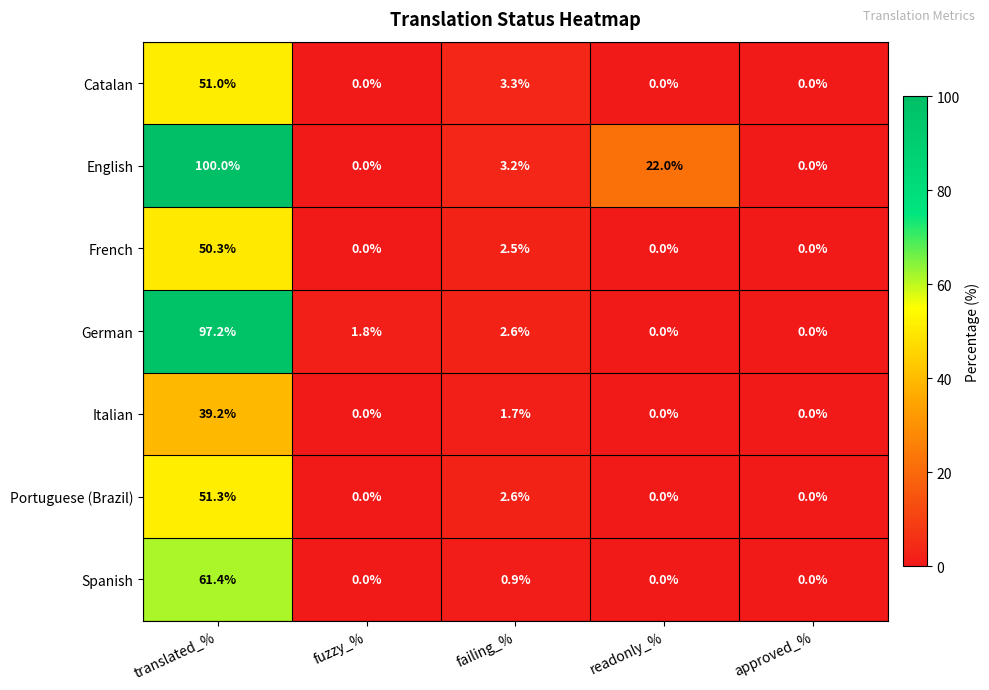

Rank the series by their maximum value, from lowest to highest.

Italian, French, Catalan, Portuguese (Brazil), Spanish, German, English